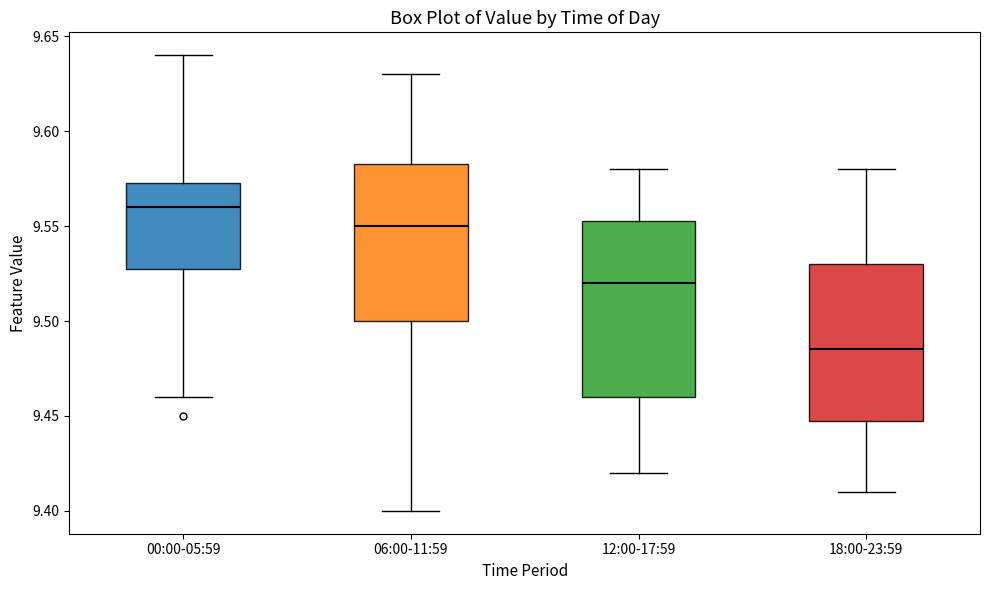

Which box has the lowest median line?

18:00-23:59